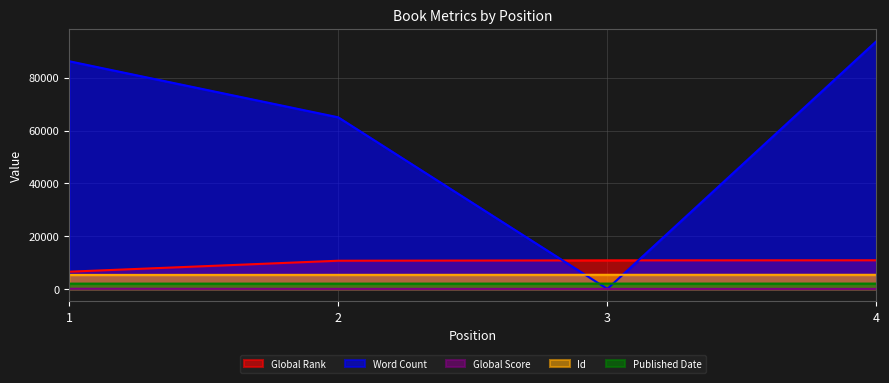

Does the chart have visible grid lines?

Yes